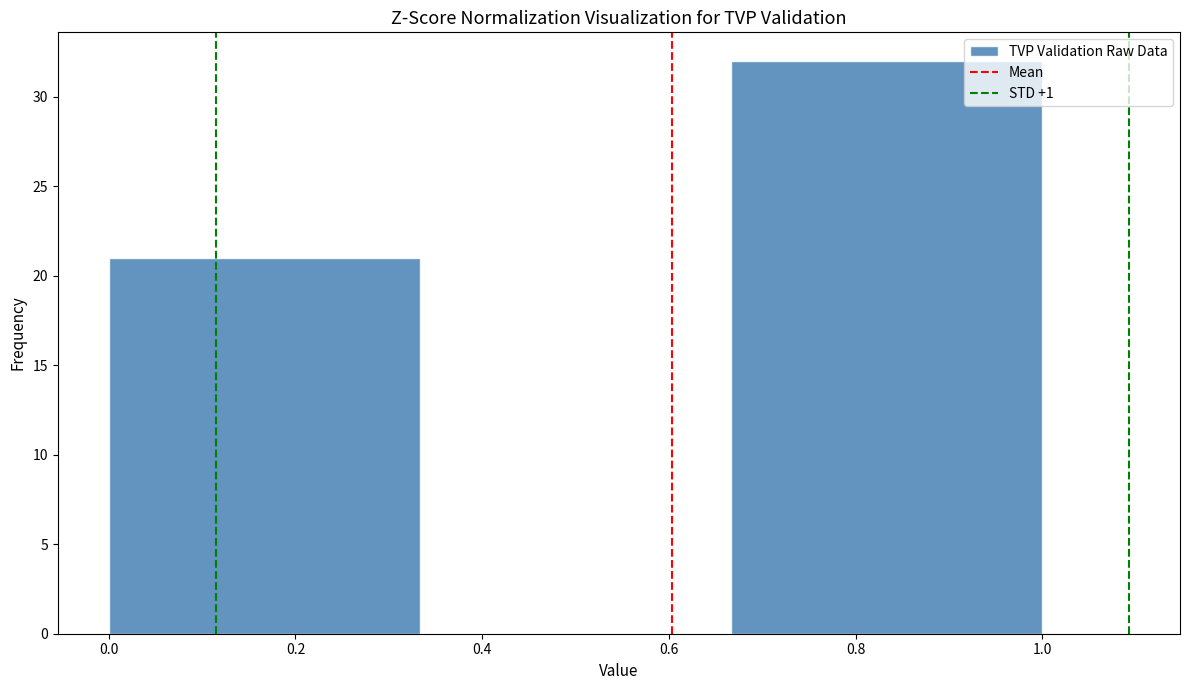

Reading left to right, list every bar in this chart as the range it spans on the x-axis followed by its height. Neither the bar edges nor the heights are printed on the chart, so give them approximately, as read against the axes.

0.00 to 0.34: 21
0.34 to 0.66: 0
0.66 to 1.00: 32